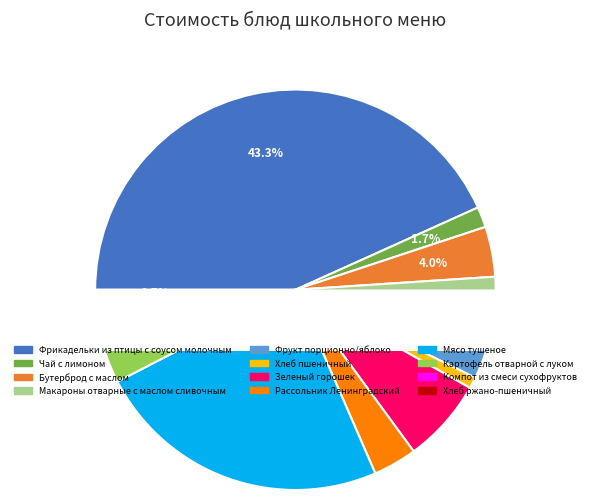

Approximately how many times larger is the value at Картофель отварной с луком compared to Хлеб ржано-пшеничный?

6.7